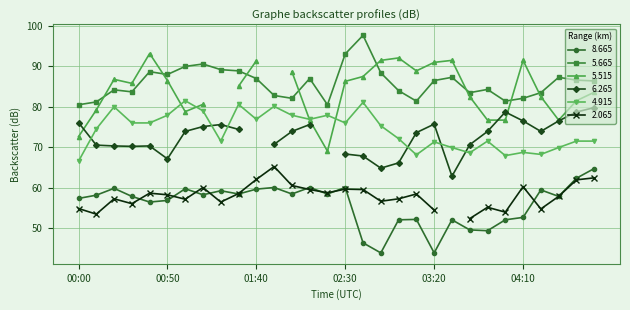

How many categories are shown in the chart?

30